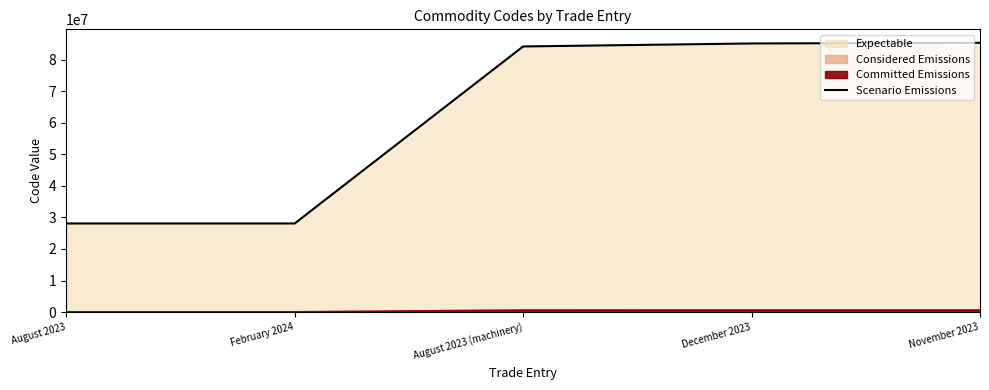

What is the value of the 1st point from the left?

28092000